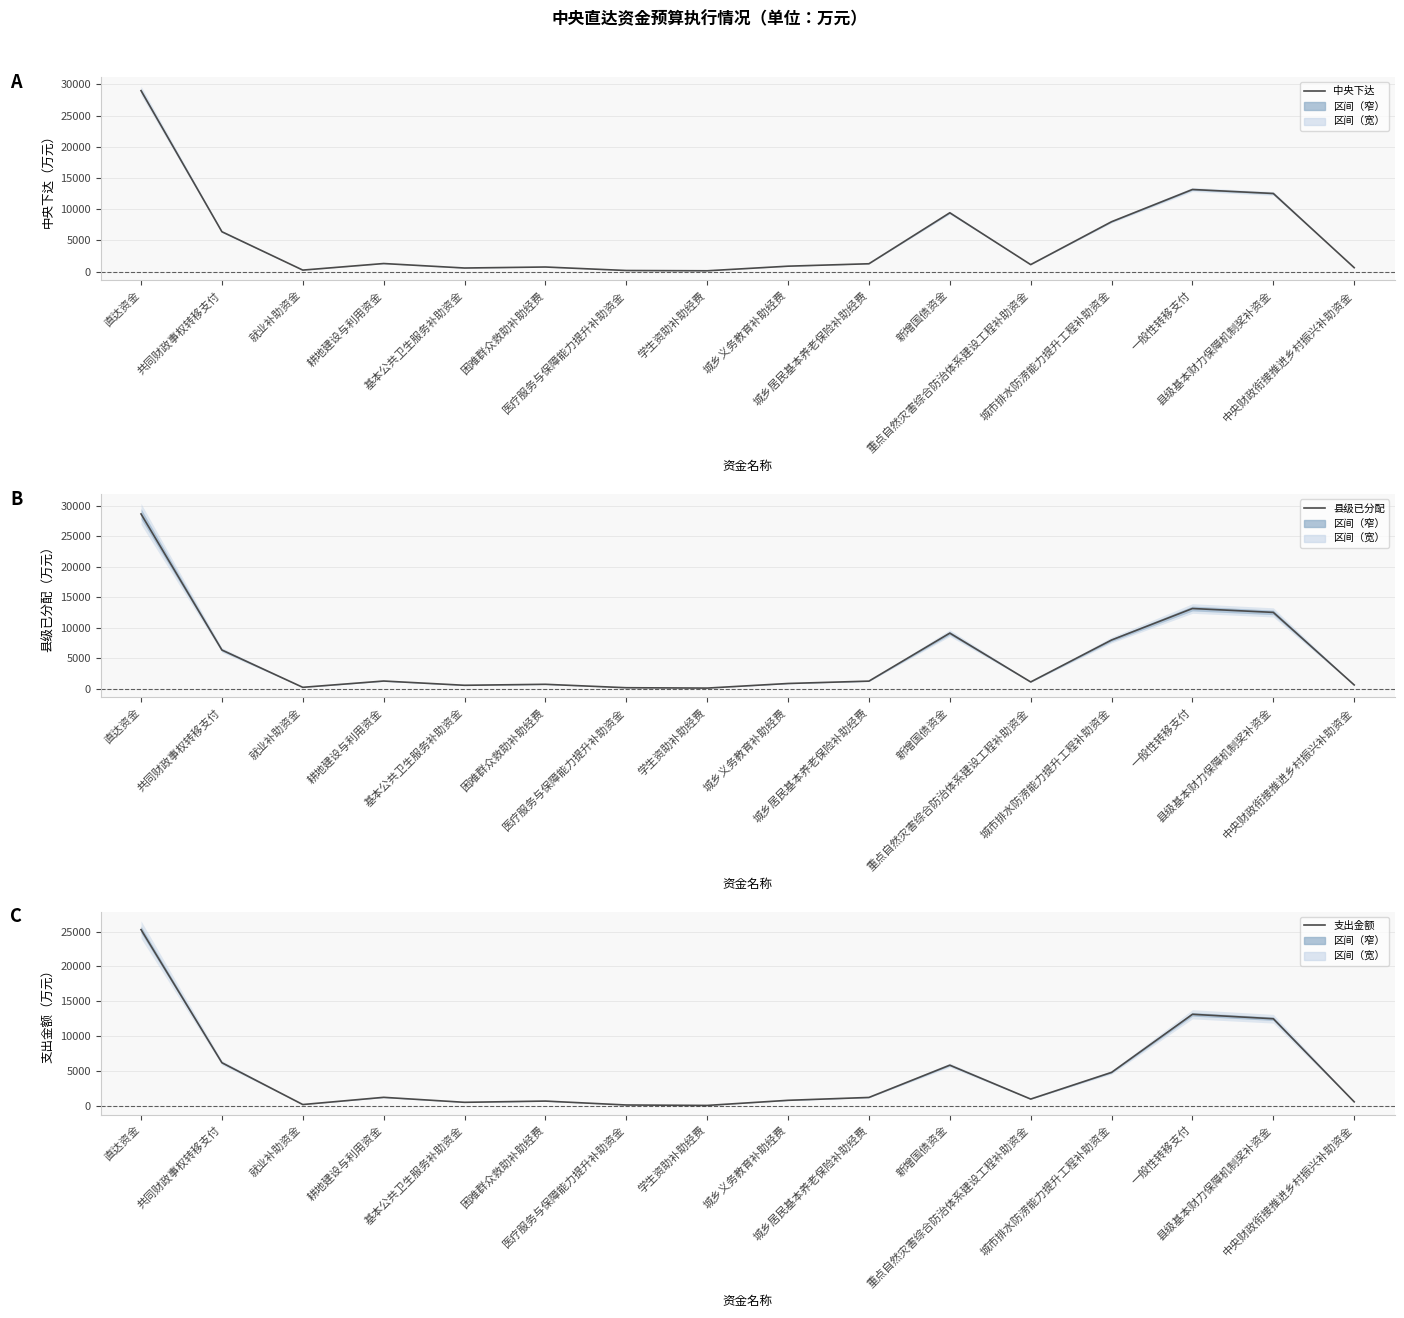

In 支出金额, how many points are higher than both neighbors (excluding endpoints)?

4